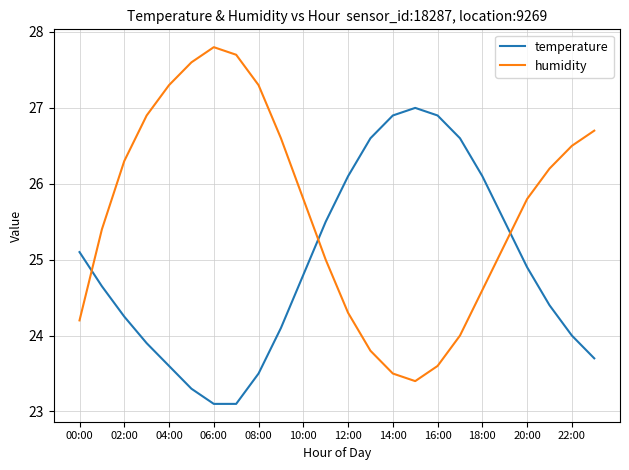

How many interior local peaks does the temperature series have?

1